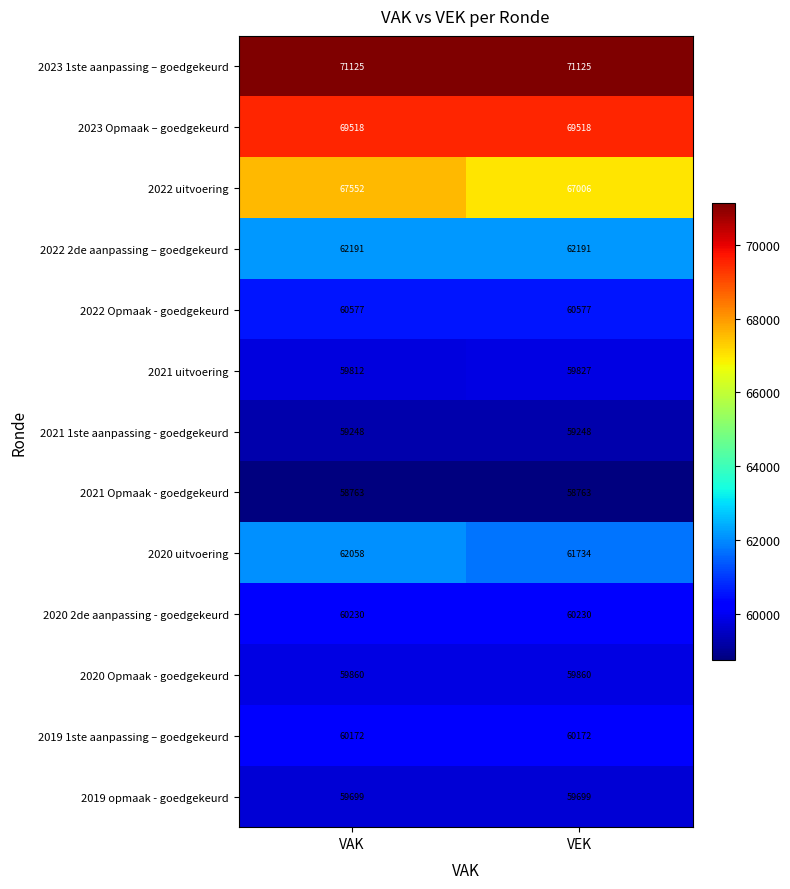

Reading right to left, list all the values displayed in this chart.

2023 1ste aanpassing – goedgekeurd: VEK=71125	VAK=71125
2023 Opmaak – goedgekeurd: VEK=69518	VAK=69518
2022 uitvoering: VEK=67006	VAK=67552
2022 2de aanpassing – goedgekeurd: VEK=62191	VAK=62191
2022 Opmaak - goedgekeurd: VEK=60577	VAK=60577
2021 uitvoering: VEK=59827	VAK=59812
2021 1ste aanpassing - goedgekeurd: VEK=59248	VAK=59248
2021 Opmaak - goedgekeurd: VEK=58763	VAK=58763
2020 uitvoering: VEK=61734	VAK=62058
2020 2de aanpassing - goedgekeurd: VEK=60230	VAK=60230
2020 Opmaak - goedgekeurd: VEK=59860	VAK=59860
2019 1ste aanpassing – goedgekeurd: VEK=60172	VAK=60172
2019 opmaak - goedgekeurd: VEK=59699	VAK=59699